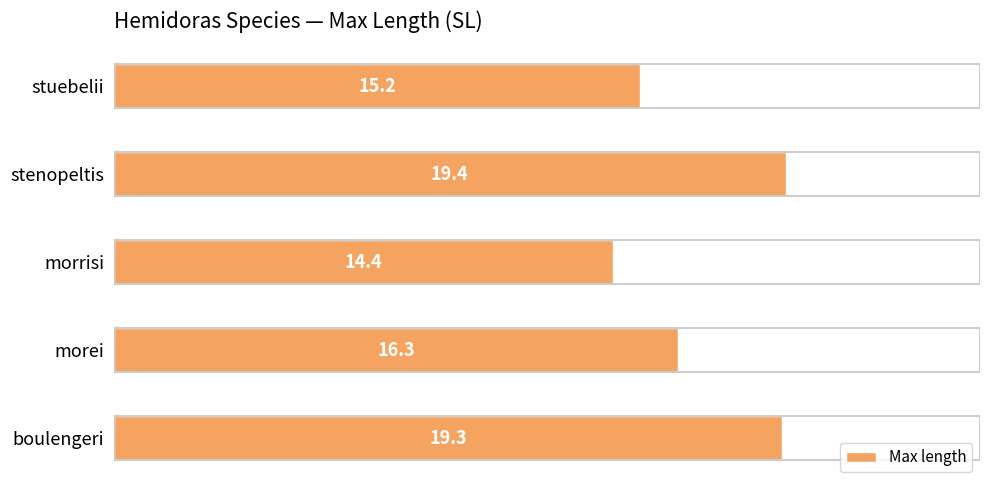

Approximately how many times larger is the value at morrisi compared to stenopeltis?

0.7